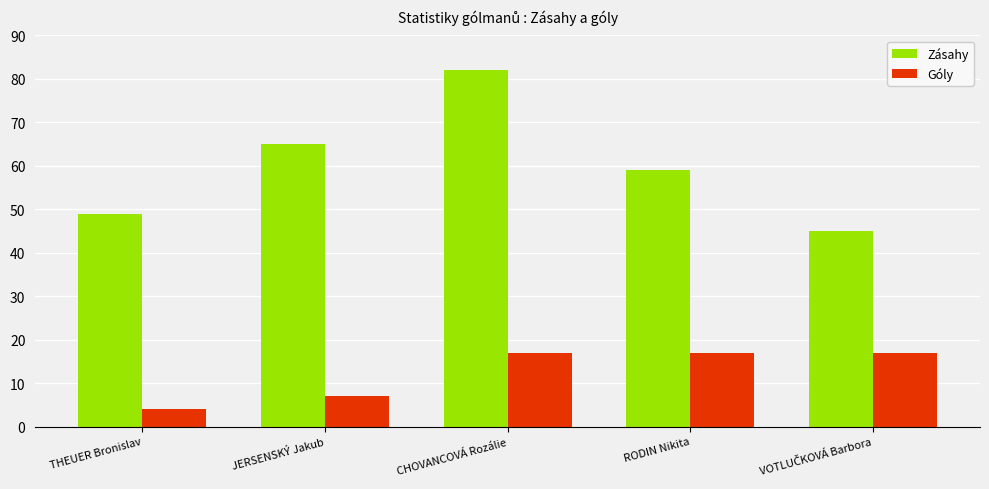

List the series in order of their overall mean, lowest first.

Góly, Zásahy